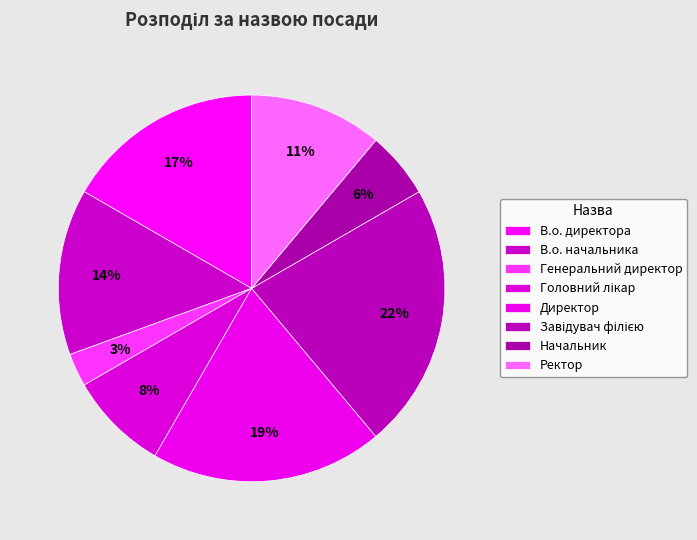

Combined, do Ректор and Завідувач філією account for over 50%?

No